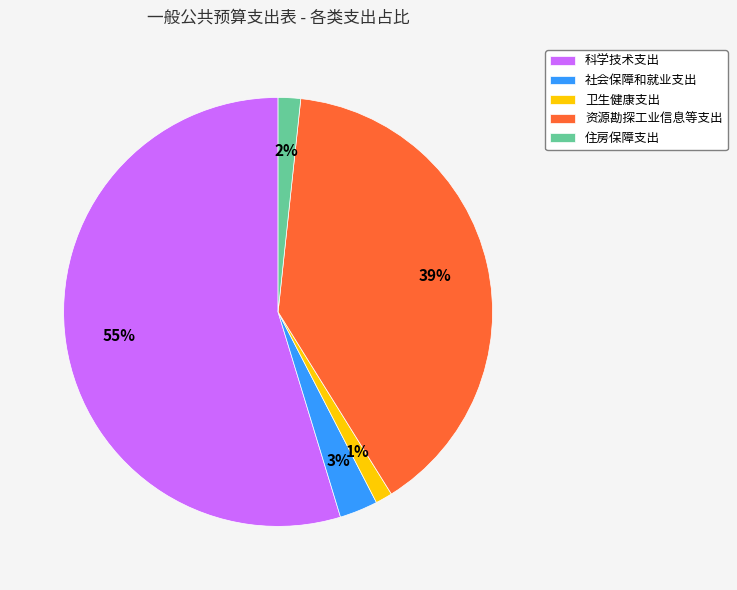

How many segments does this pie chart have?

5